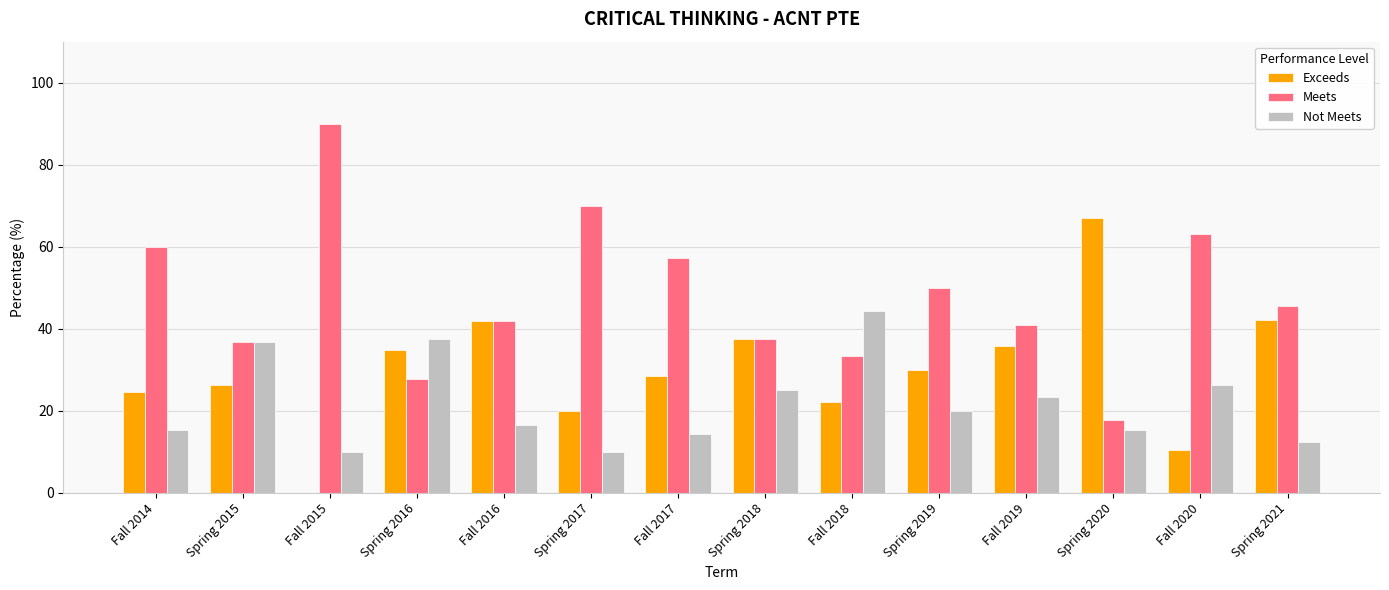

How many groups of bars are there?

14